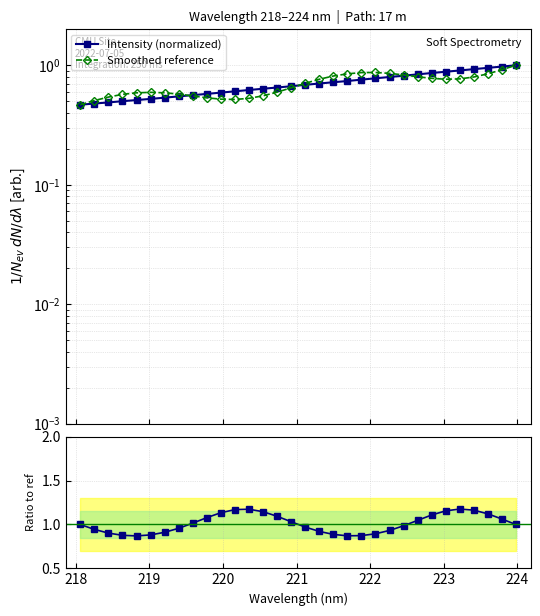

Which series has the largest total across all categories?

Ratio to ref